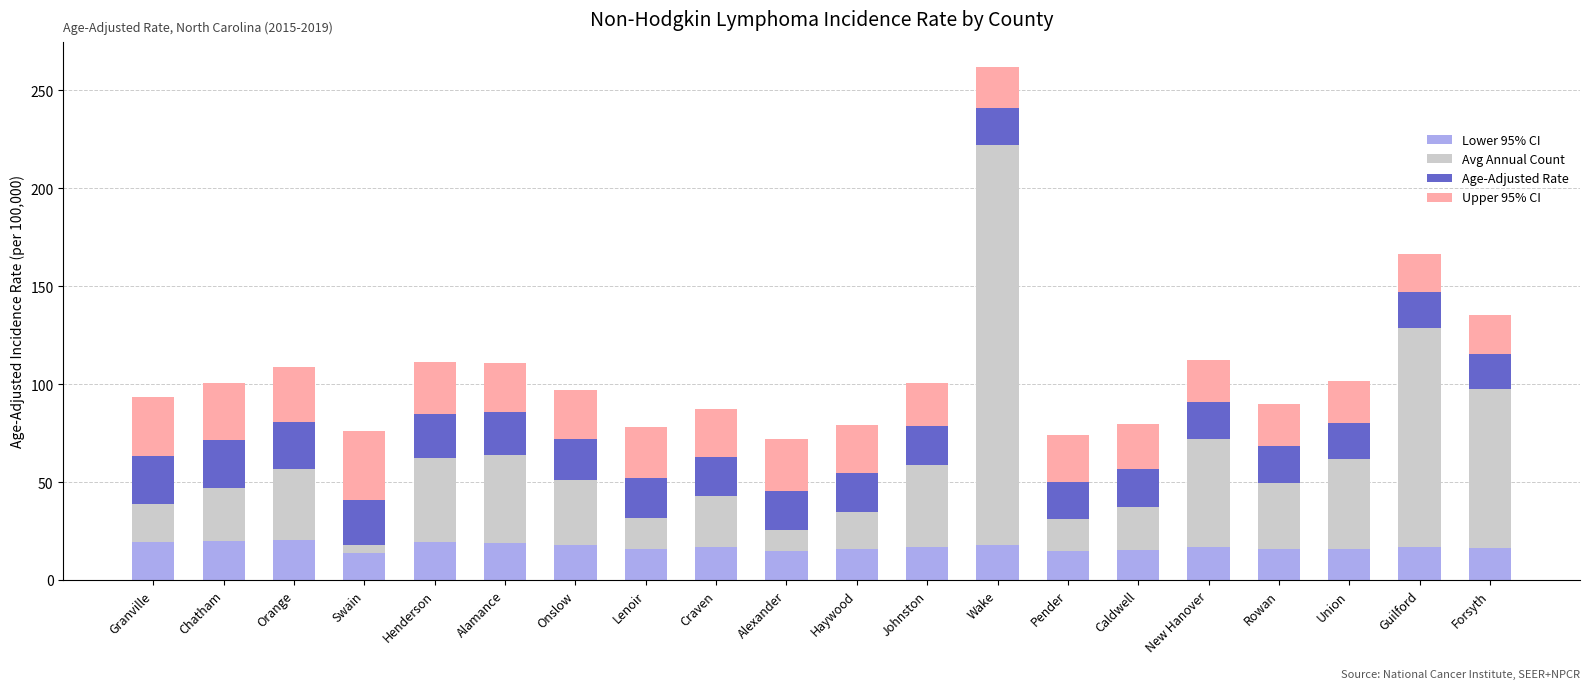

At which category is the sum across all series the highest?

Wake